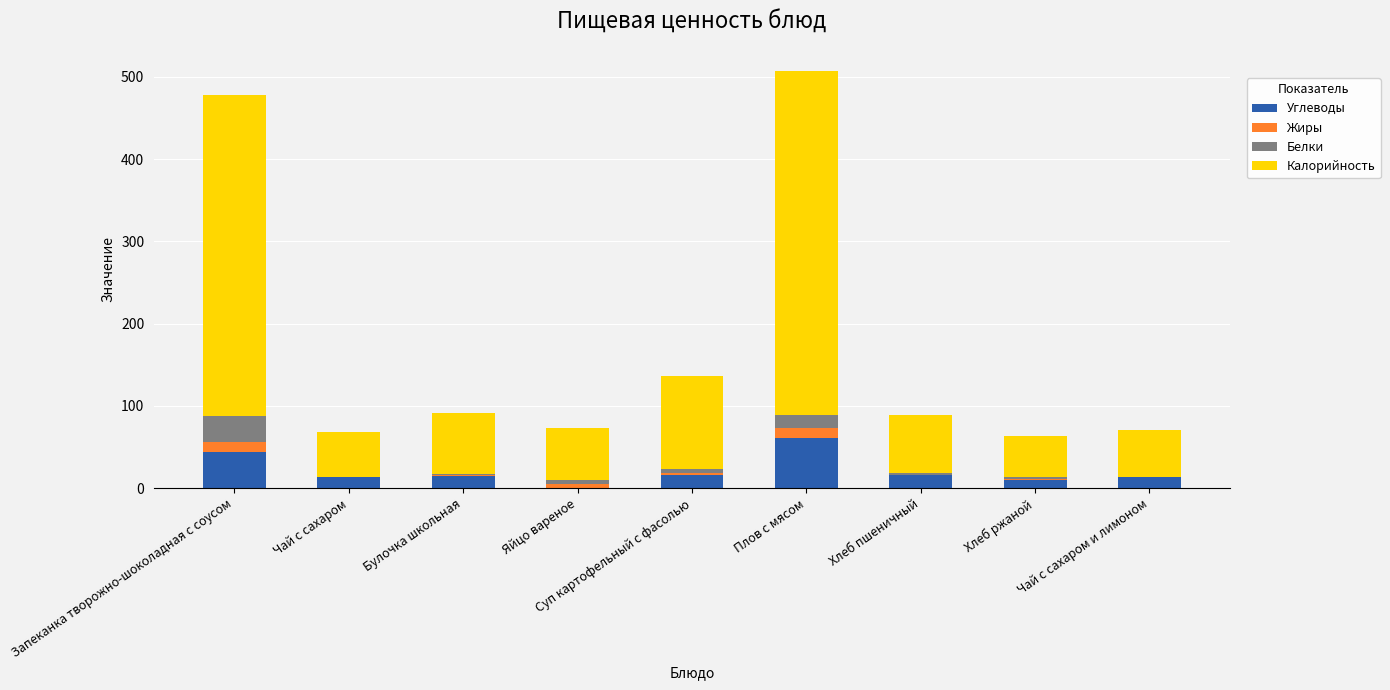

At which label does Углеводы reach its peak?

Плов с мясом